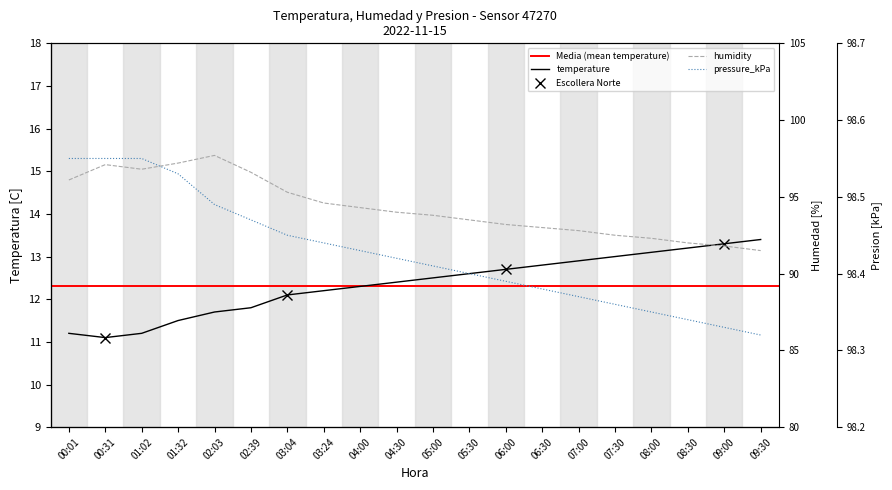

Reading left to right, what are all the values shown in this chart?

temperature: 00:01=11.2	00:31=11.1	01:02=11.2	01:32=11.5	02:03=11.7	02:39=11.8	03:04=12.1	03:24=12.2	04:00=12.3	04:30=12.4	05:00=12.5	05:30=12.6	06:00=12.7	06:30=12.8	07:00=12.9	07:30=13.0	08:00=13.1	08:30=13.2	09:00=13.3	09:30=13.4
humidity: 00:01=96.1	00:31=97.1	01:02=96.8	01:32=97.2	02:03=97.7	02:39=96.6	03:04=95.3	03:24=94.6	04:00=94.3	04:30=94.0	05:00=93.8	05:30=93.5	06:00=93.2	06:30=93.0	07:00=92.8	07:30=92.5	08:00=92.3	08:30=92.0	09:00=91.8	09:30=91.5
pressure_kPa: 00:01=98.5	00:31=98.5	01:02=98.5	01:32=98.5	02:03=98.5	02:39=98.5	03:04=98.5	03:24=98.4	04:00=98.4	04:30=98.4	05:00=98.4	05:30=98.4	06:00=98.4	06:30=98.4	07:00=98.4	07:30=98.4	08:00=98.3	08:30=98.3	09:00=98.3	09:30=98.3